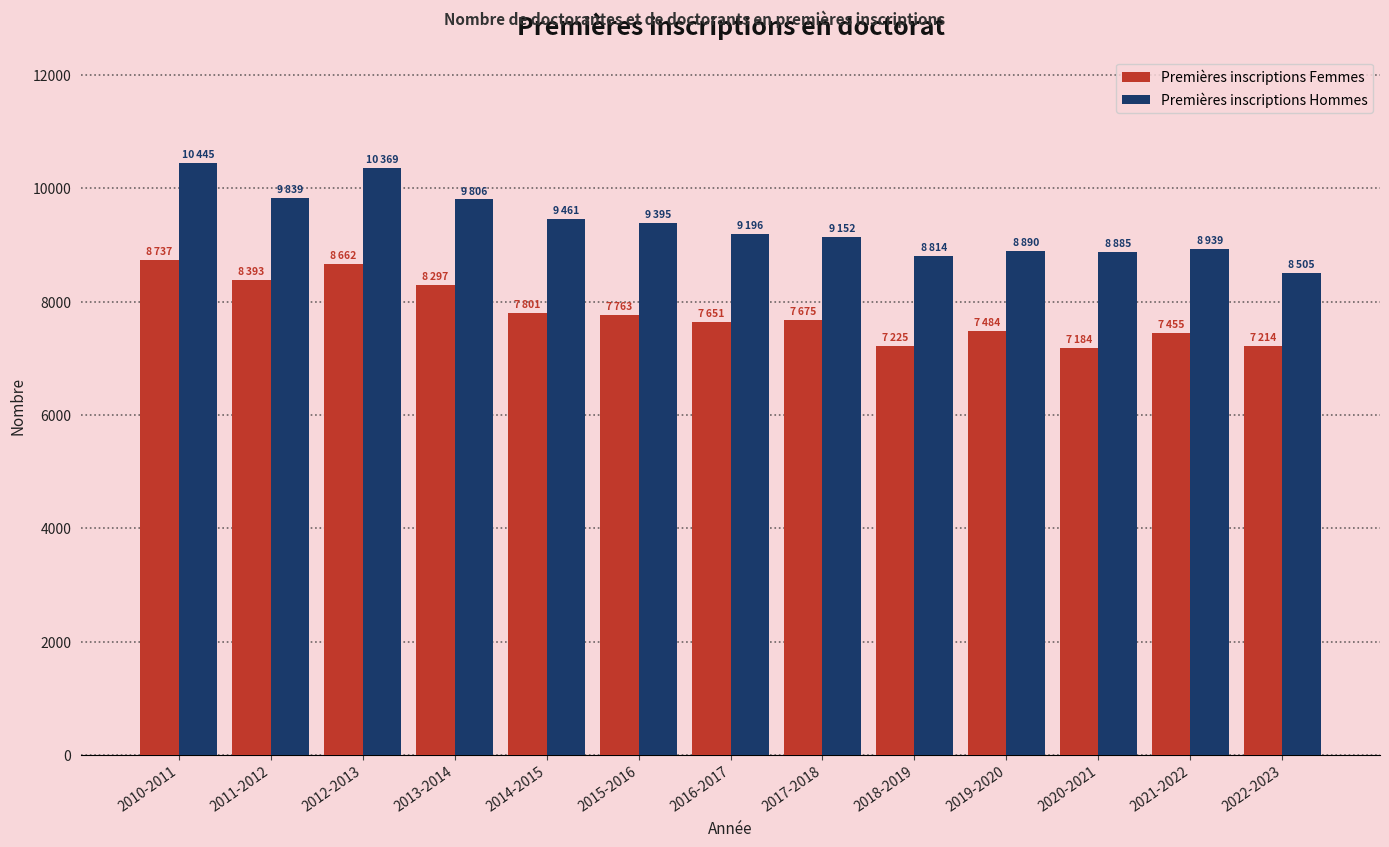

Is the value of Premières inscriptions Femmes at 2019-2020 greater than the value of Premières inscriptions Hommes at 2022-2023?

No